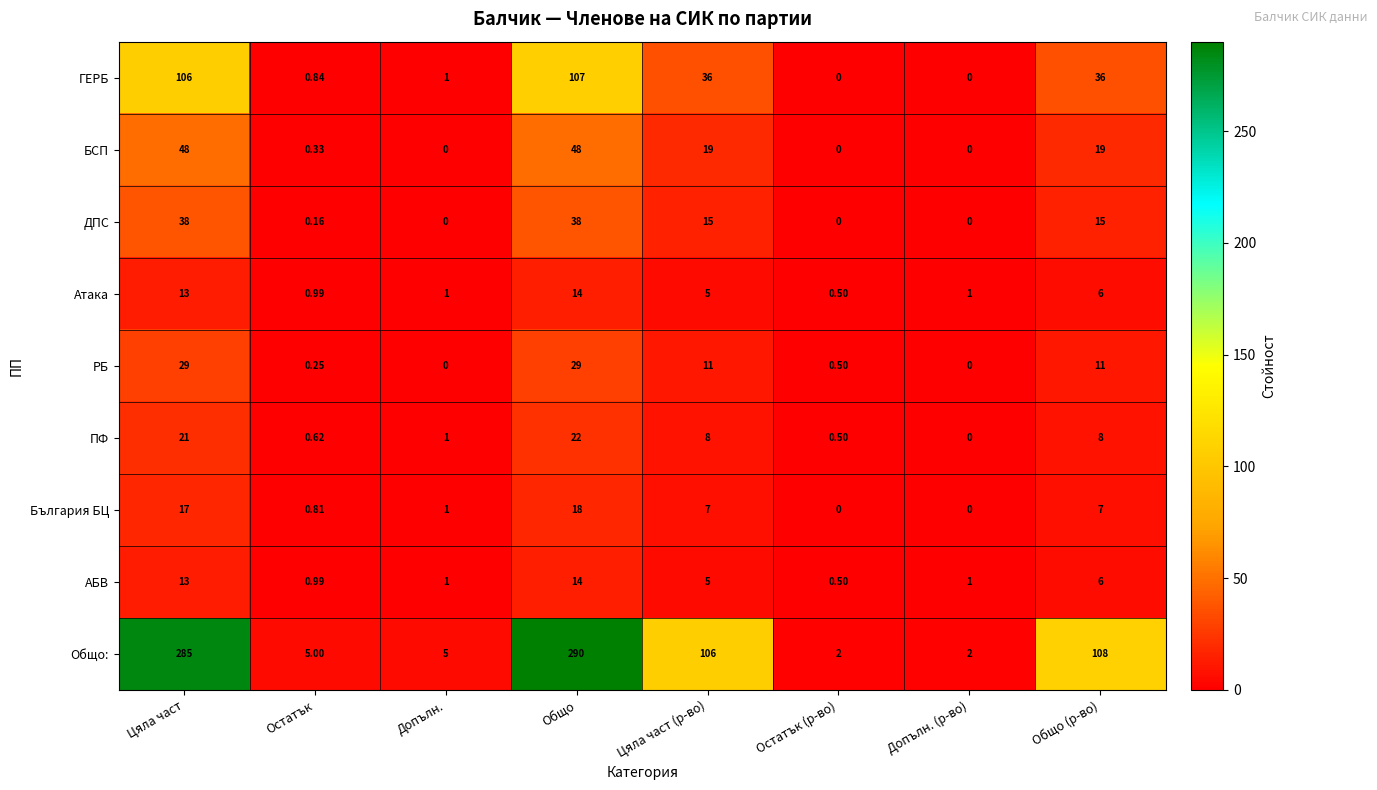

Between Цяла част (р-во) and Общо (р-во), which series saw the biggest shift?

Общо: